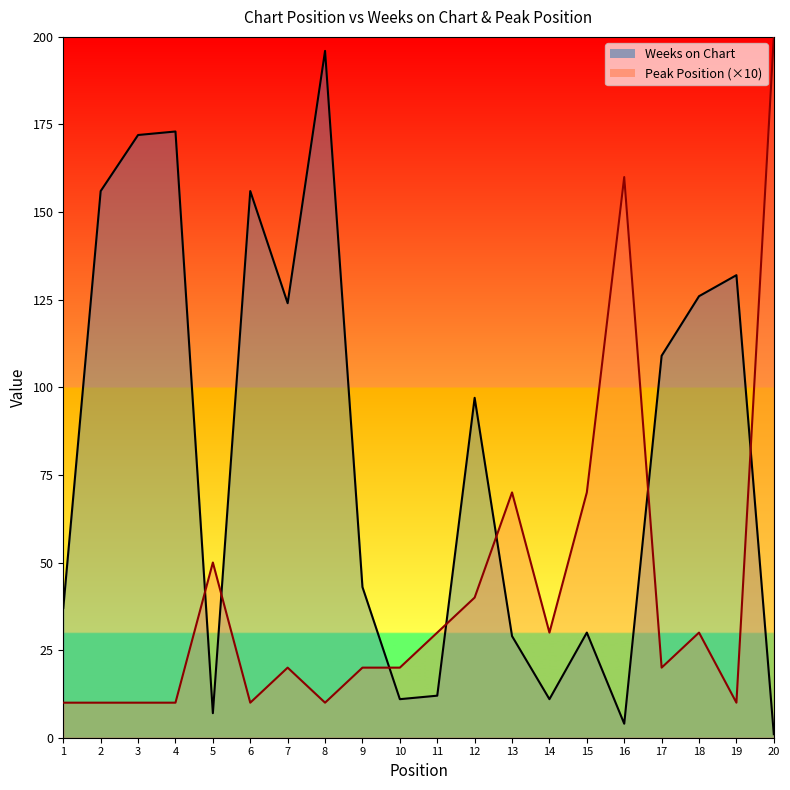

At which label does Peak Position reach its minimum?

1